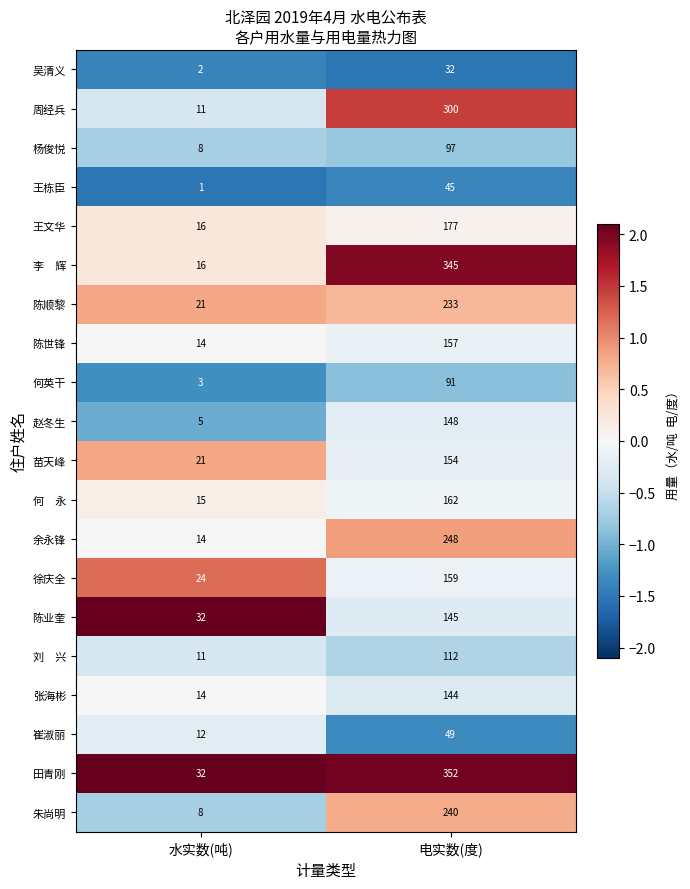

The value of 王栋臣 at 水实数(吨) is 1. True or false?

True